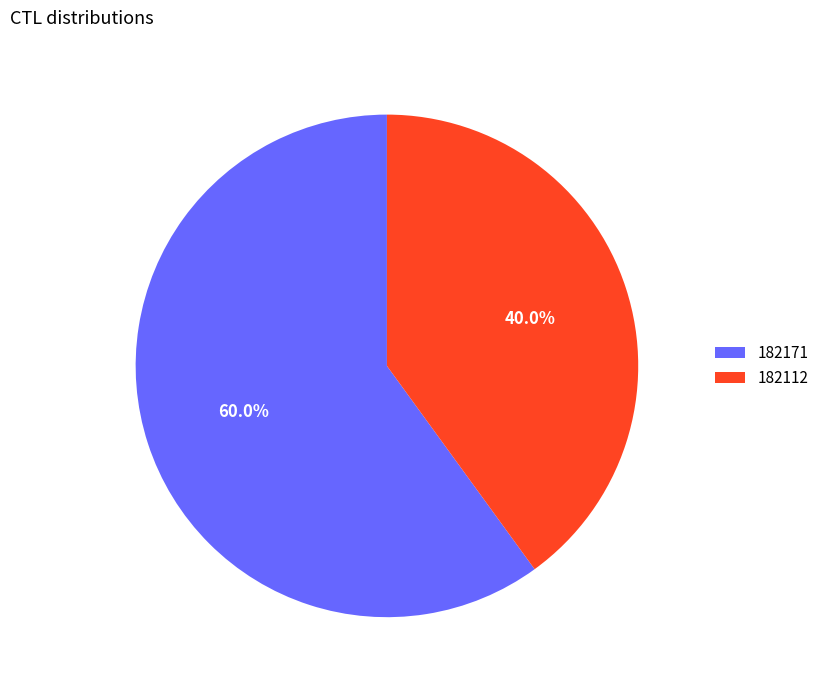

Is the sum of 182112 and 182171 greater than half?

Yes